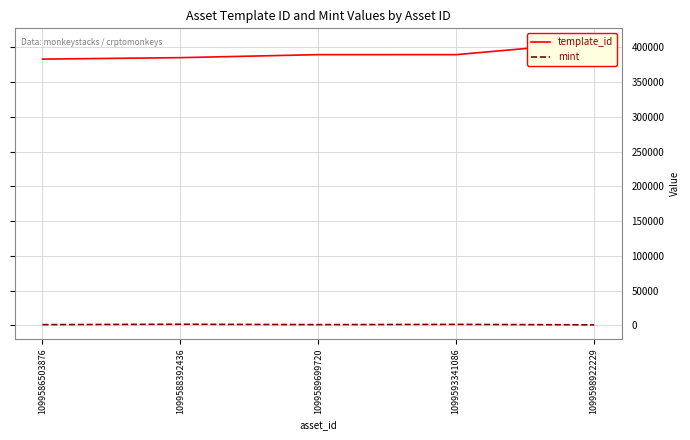

True or false: template_id has more than 1 points higher than both neighbors.

False